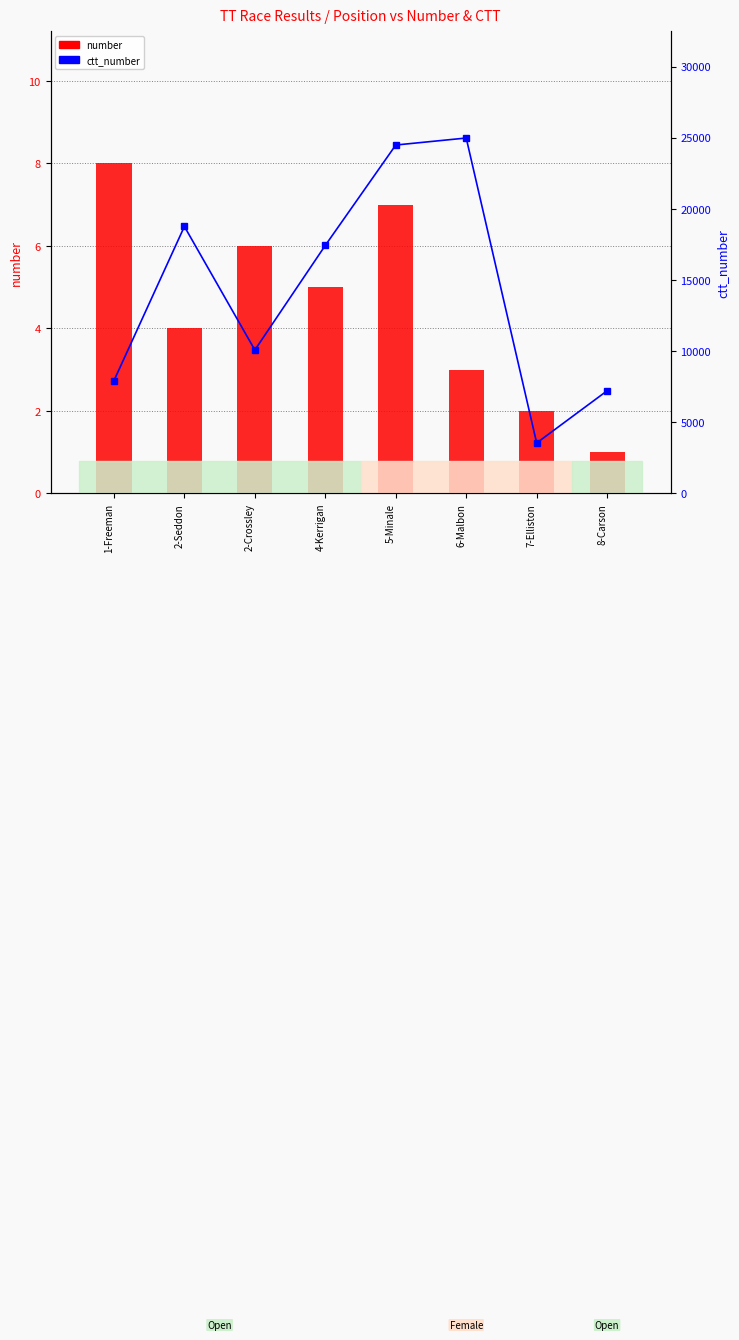

Is it true that ctt_number equals 4014 at 8-Carson?

False